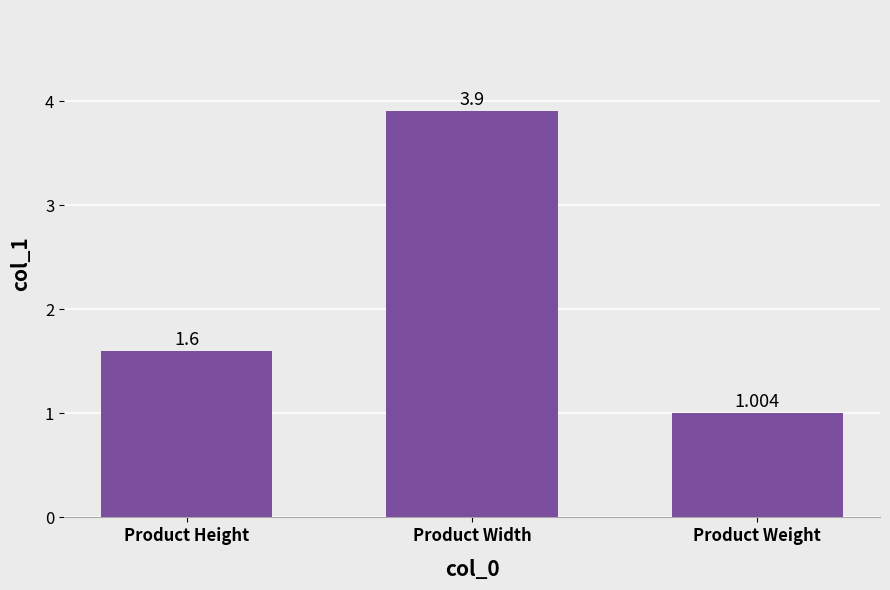

Which label corresponds to the largest value in the chart?

Product Width